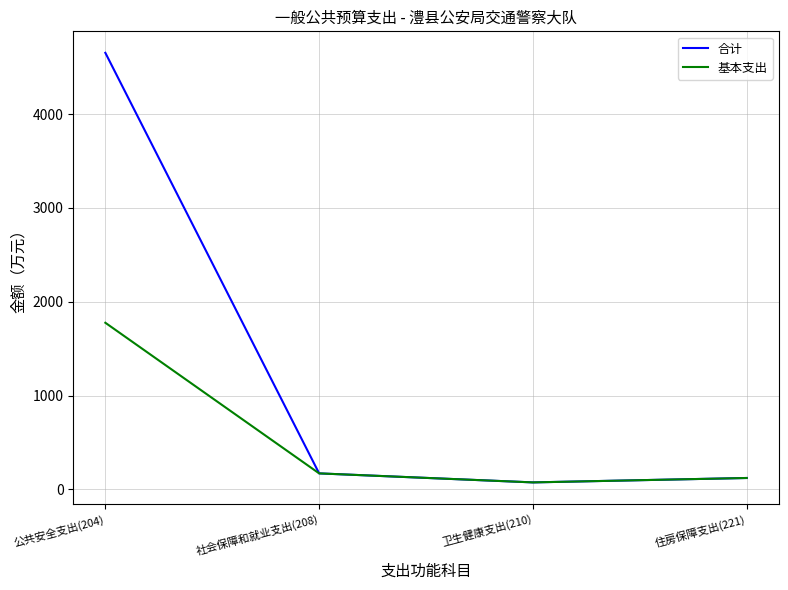

Which series has the largest range (max minus min)?

合计